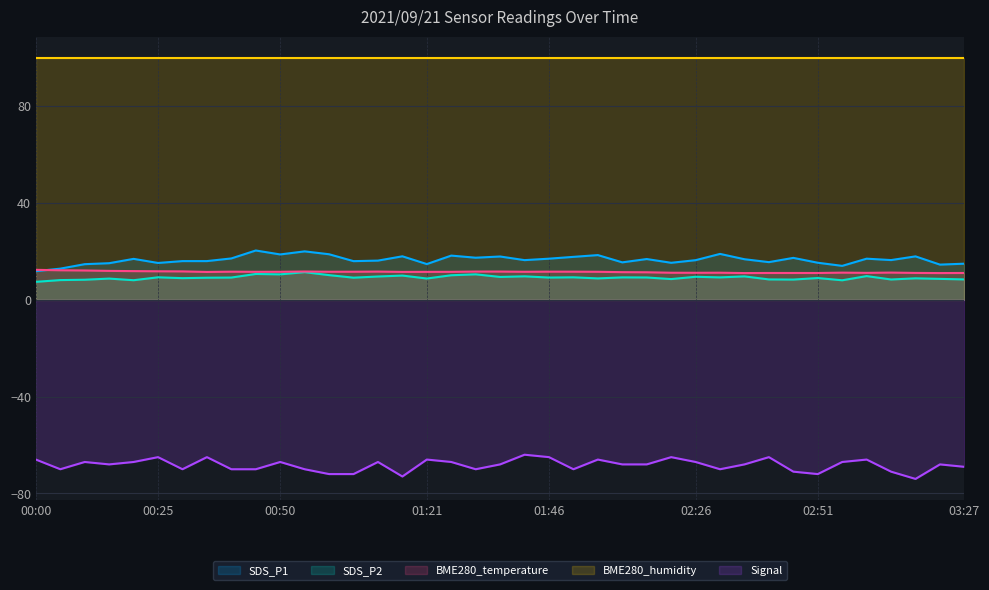

Rank the categories by SDS_P2 value from highest to lowest.

00:55, 00:45, 01:31, 00:50, 01:00, 01:26, 01:15, 03:01, 01:41, 02:36, 01:10, 02:26, 01:36, 00:25, 01:51, 02:11, 02:31, 02:16, 00:40, 01:46, 01:05, 00:35, 02:51, 00:30, 03:17, 02:06, 01:21, 00:15, 03:22, 02:21, 02:41, 03:27, 03:07, 02:46, 00:10, 00:05, 00:20, 02:56, 00:00